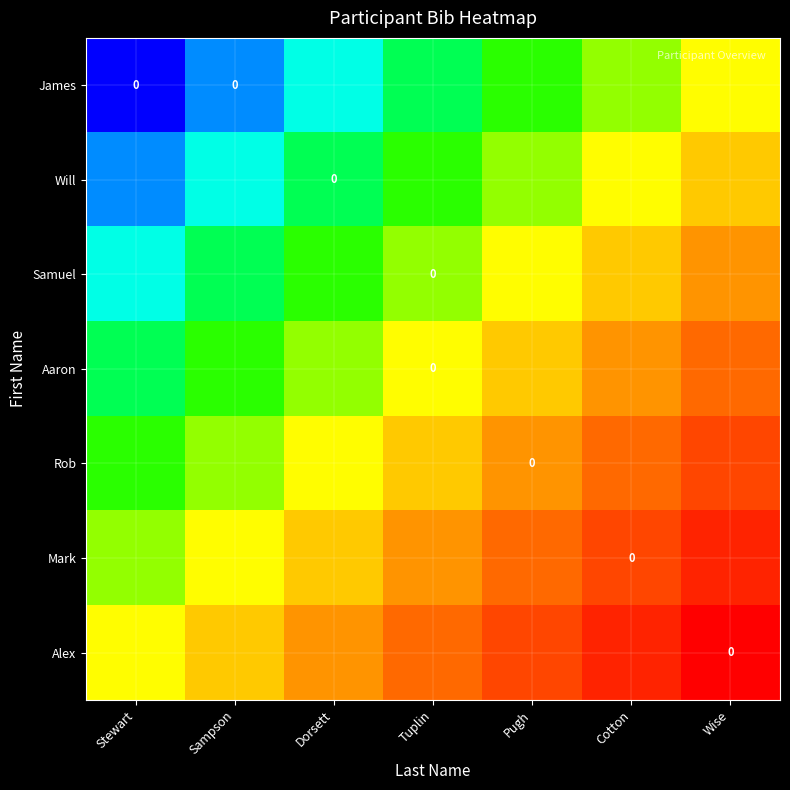

List the labels in order of James value, largest first.

Wise, Cotton, Pugh, Tuplin, Dorsett, Sampson, Stewart